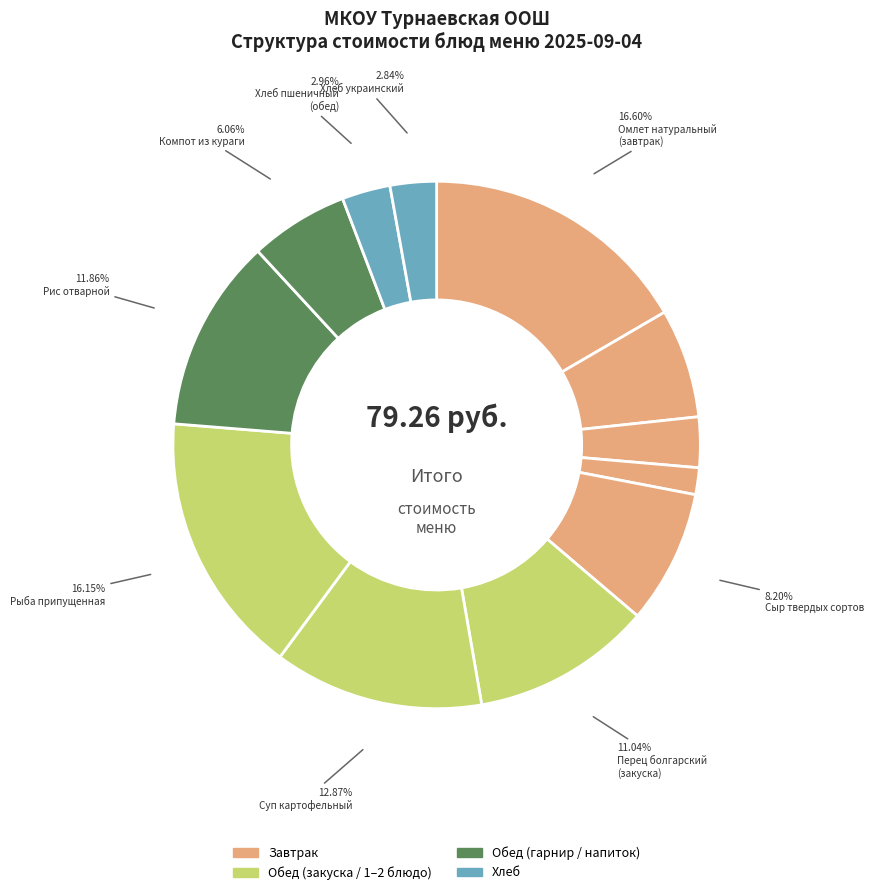

Which slice is the smallest?

Горошек зеленый